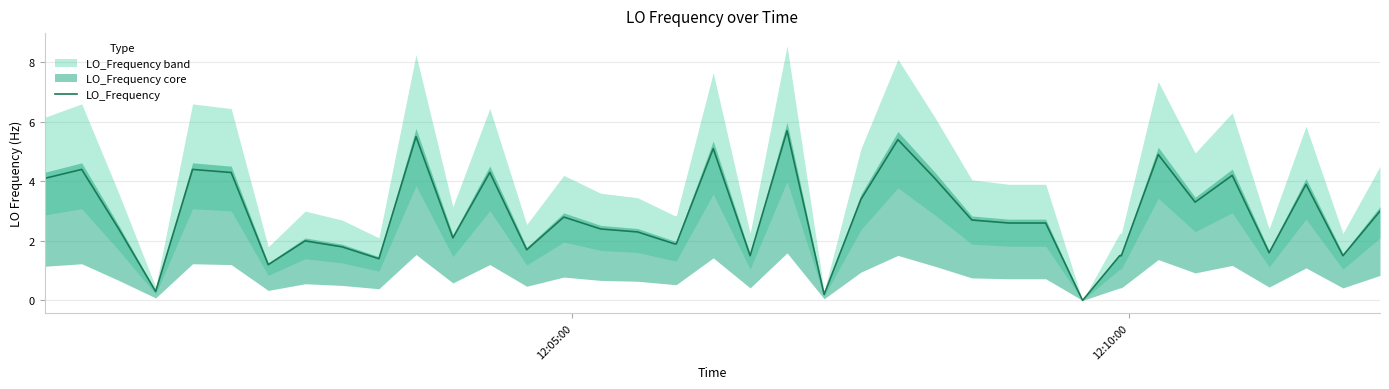

How many values exceed 2?

25